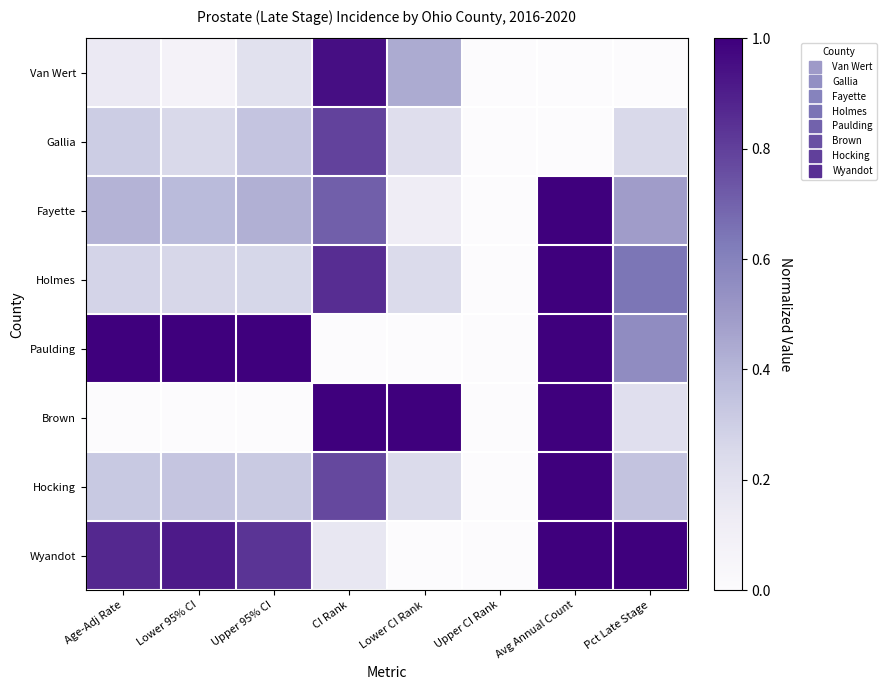

Which series changed the most between Age-Adj Rate and Upper CI Rank?

Paulding